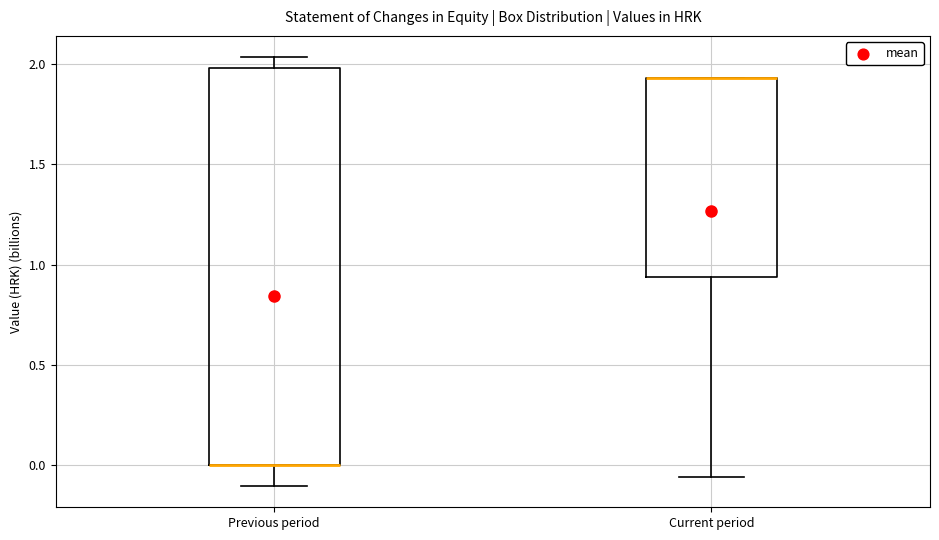

Reading left to right, read every box against the y-axis: the position of its median line, the range the box covers, and the ends of its whiskers. The values are not printed on the chart, so give them approximately, as read against the axis.

Previous period: median 0.00 (drawn on the box's lower edge), box 0.00 to 2.00, whiskers -0.10 to 2.05
Current period: median 1.95 (drawn on the box's upper edge), box 0.95 to 1.95, whiskers -0.05 to 1.95